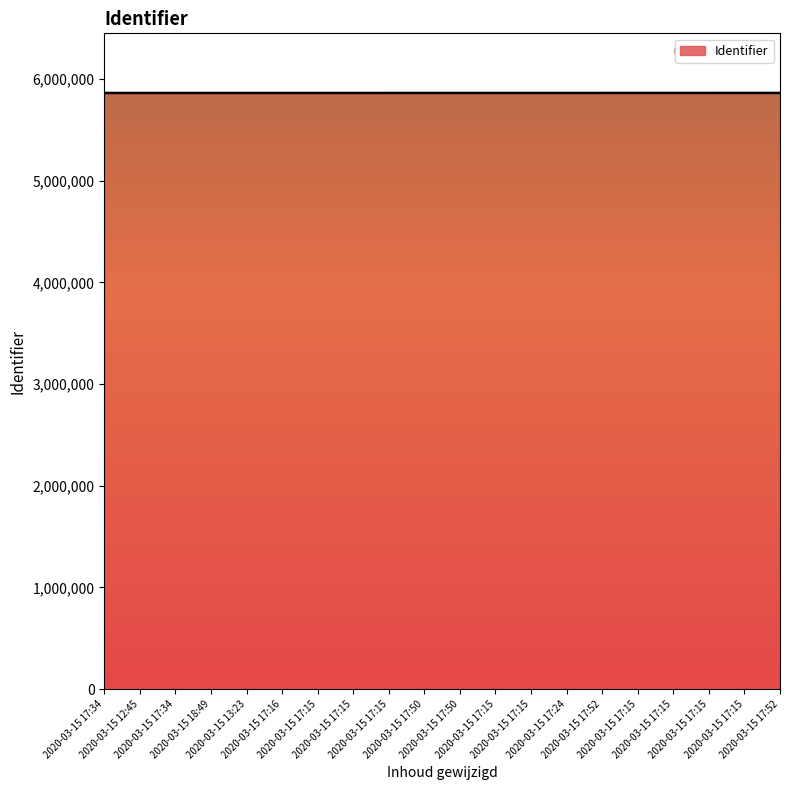

Rank the categories by value from lowest to highest.

2020-03-15 17:34, 2020-03-15 12:45, 2020-03-15 17:34, 2020-03-15 18:49, 2020-03-15 13:23, 2020-03-15 17:16, 2020-03-15 17:15, 2020-03-15 17:15, 2020-03-15 17:15, 2020-03-15 17:50, 2020-03-15 17:50, 2020-03-15 17:15, 2020-03-15 17:15, 2020-03-15 17:24, 2020-03-15 17:52, 2020-03-15 17:15, 2020-03-15 17:15, 2020-03-15 17:15, 2020-03-15 17:15, 2020-03-15 17:52